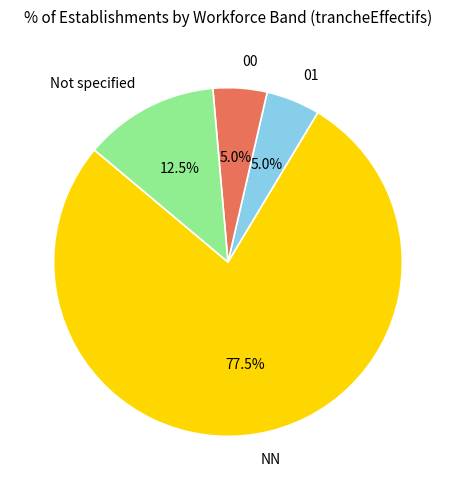

How many slices are in this pie chart?

4